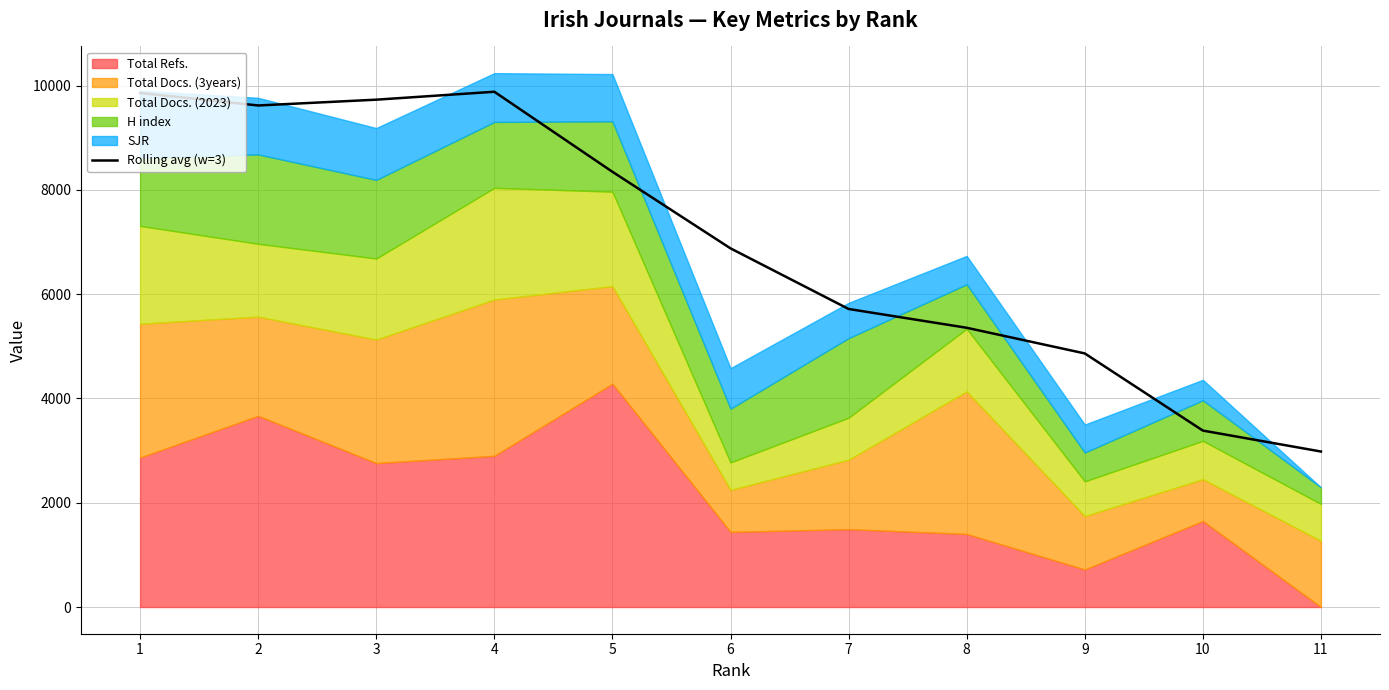

What is the greatest value displayed?

9883.2